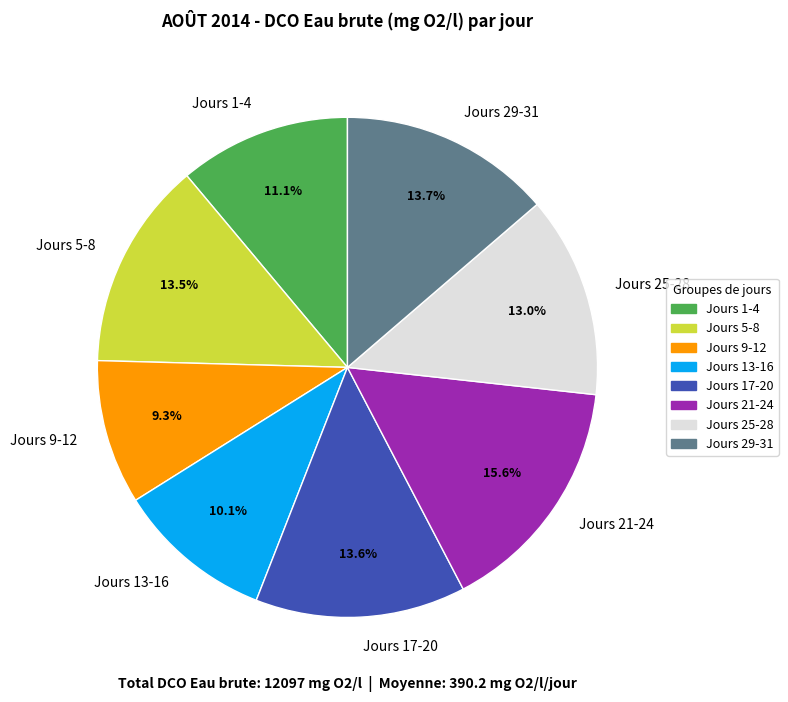

What portion of the pie excludes Jours 29-31?

86.3%